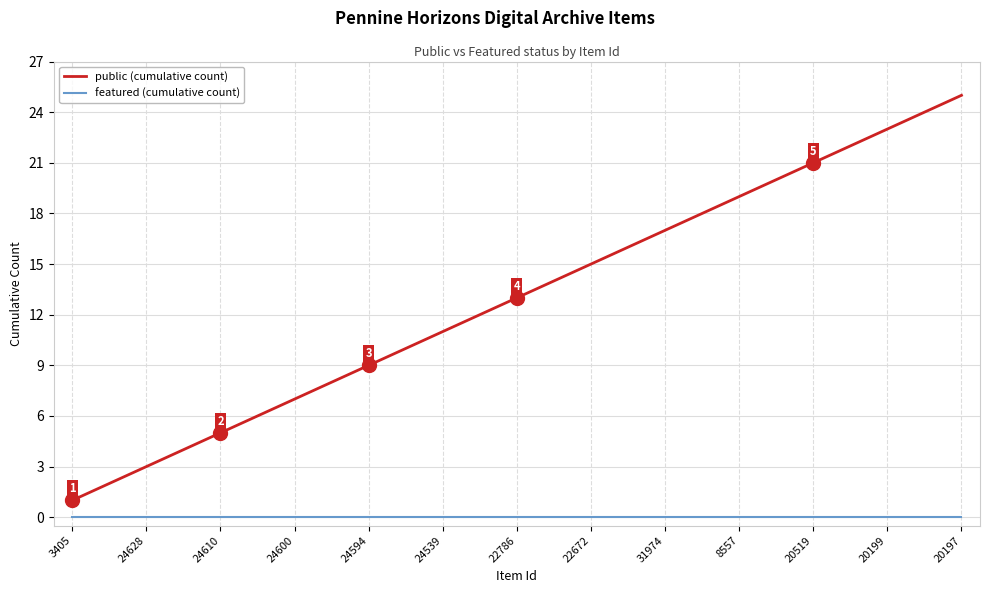

Which series has the largest total across all categories?

public (cumulative count)